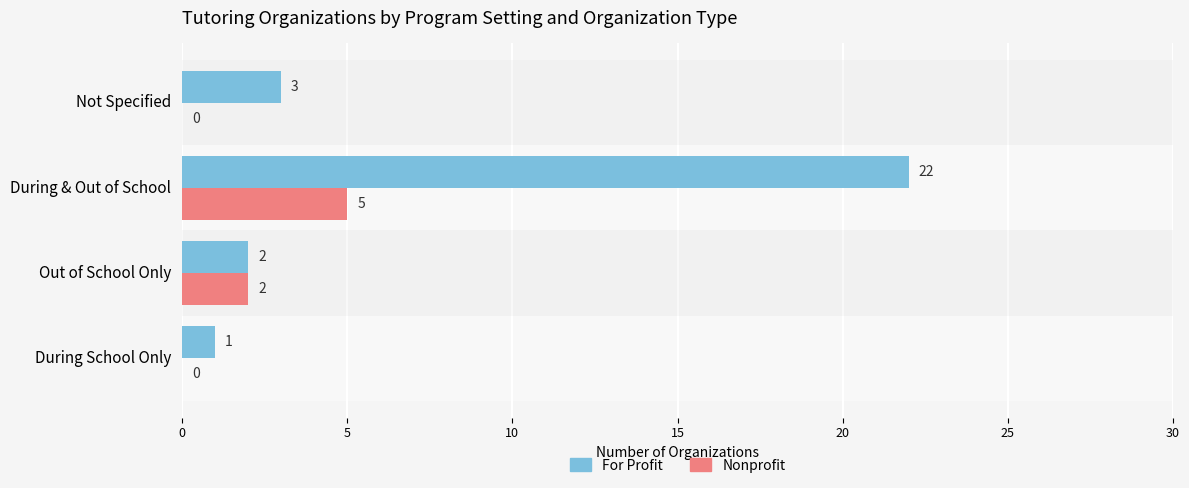

Which series has the largest total across all categories?

For Profit